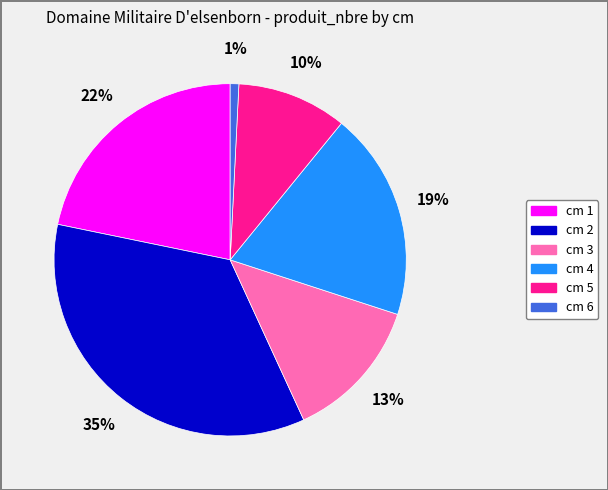

Which slice is the largest?

cm 2